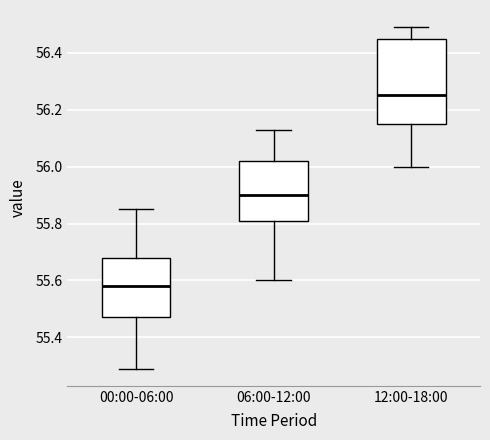

Reading left to right, read every box against the y-axis: the position of its median line, the range the box covers, and the ends of its whiskers. The values are not printed on the chart, so give them approximately, as read against the axis.

00:00-06:00: median 55.58, box 55.48 to 55.68, whiskers 55.30 to 55.86
06:00-12:00: median 55.90, box 55.82 to 56.02, whiskers 55.60 to 56.14
12:00-18:00: median 56.26, box 56.16 to 56.44, whiskers 56.00 to 56.50